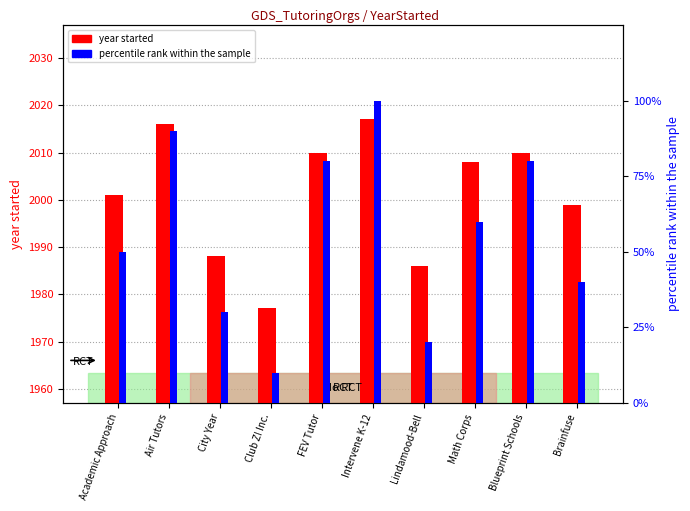

Between Lindamood-Bell and Brainfuse, which series saw the biggest shift?

percentile rank within the sample